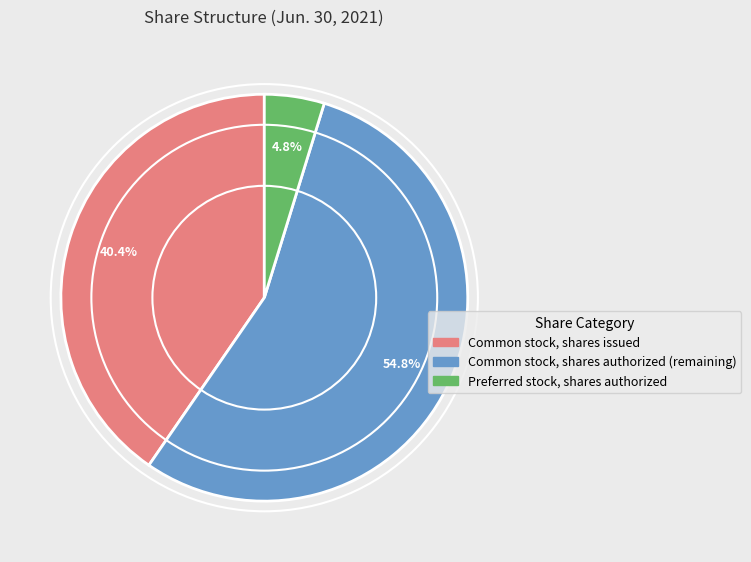

Which category has the smallest portion of the pie?

Preferred stock, shares authorized